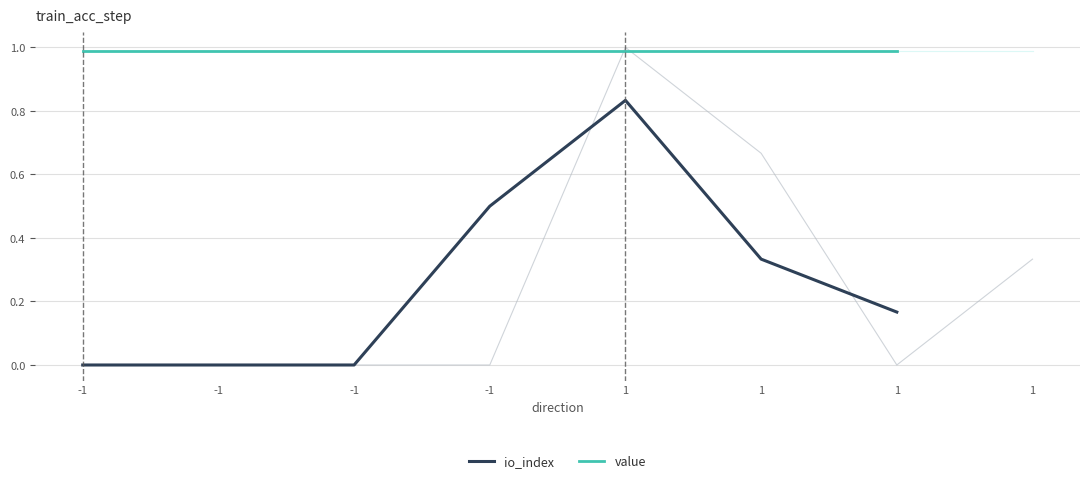

Is this an area chart (filled region under the line)?

No